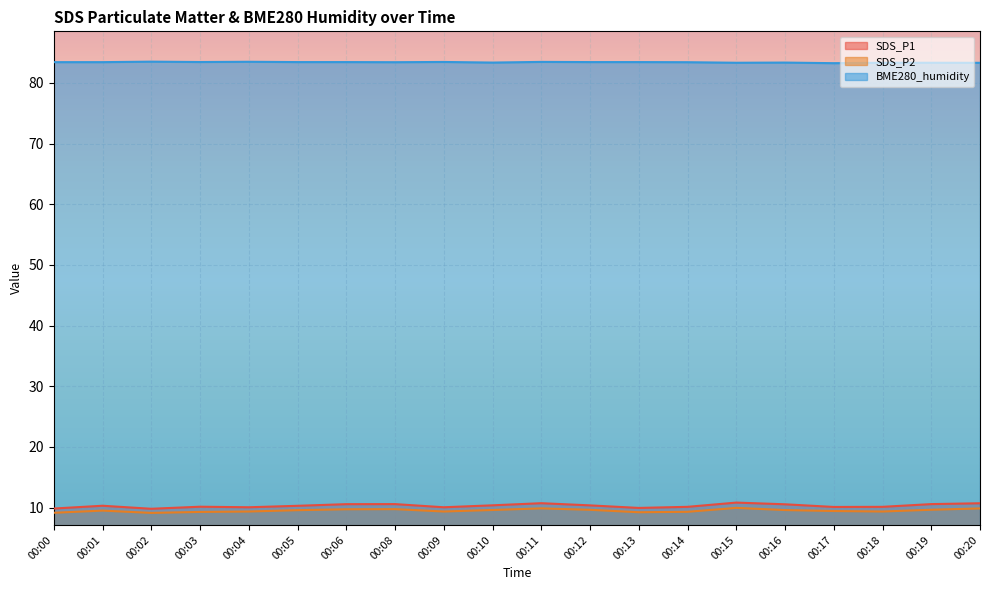

How many lines are shown in the chart?

3